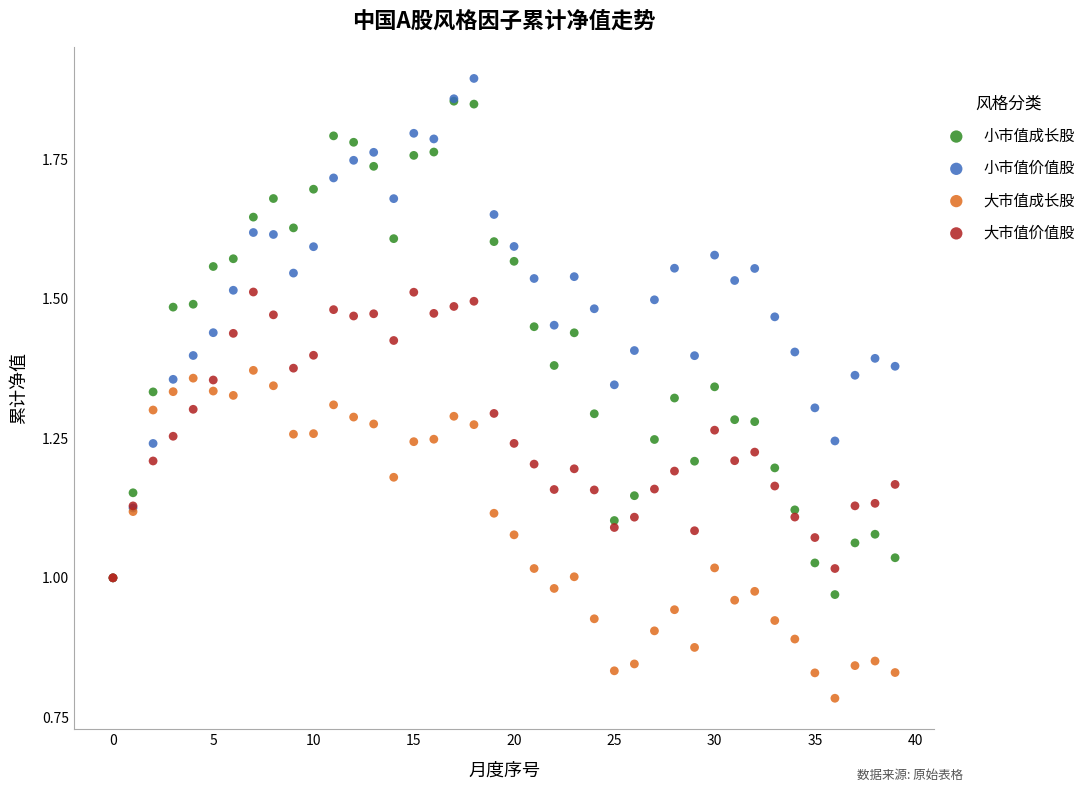

What are all the series names shown in the legend?

小市值成长股, 小市值价值股, 大市值成长股, 大市值价值股